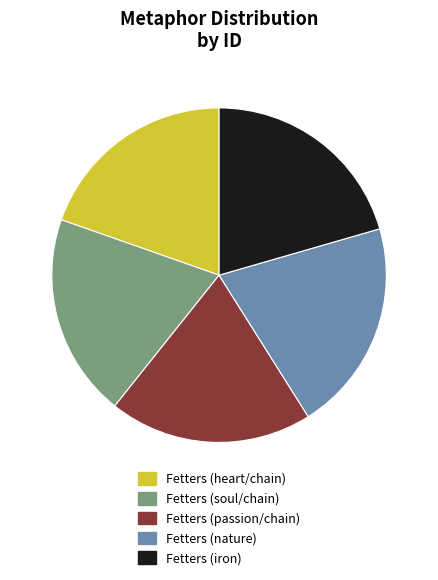

Does Fetters (iron) account for over 50% of the chart?

No